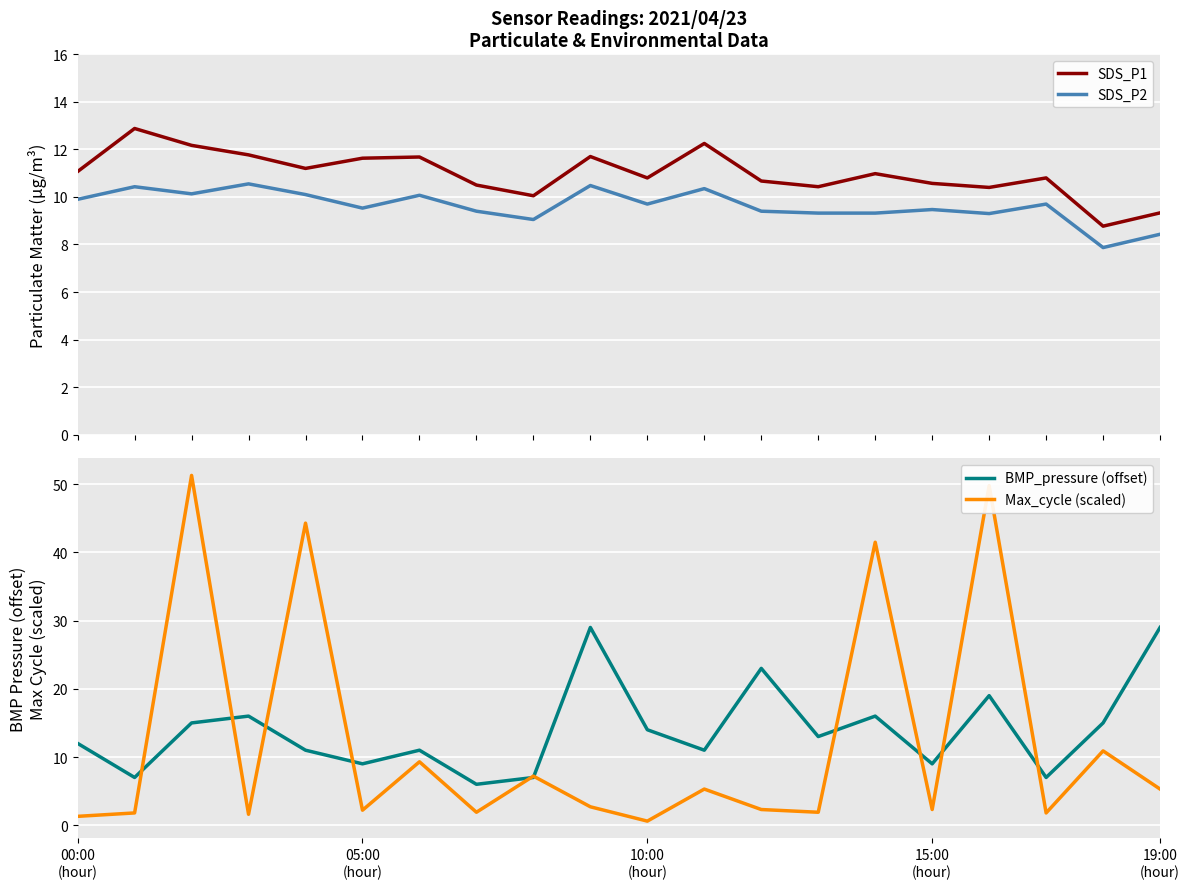

What is the difference between the maximum and second lowest values in the Max_cycle (scaled) series?

50.0